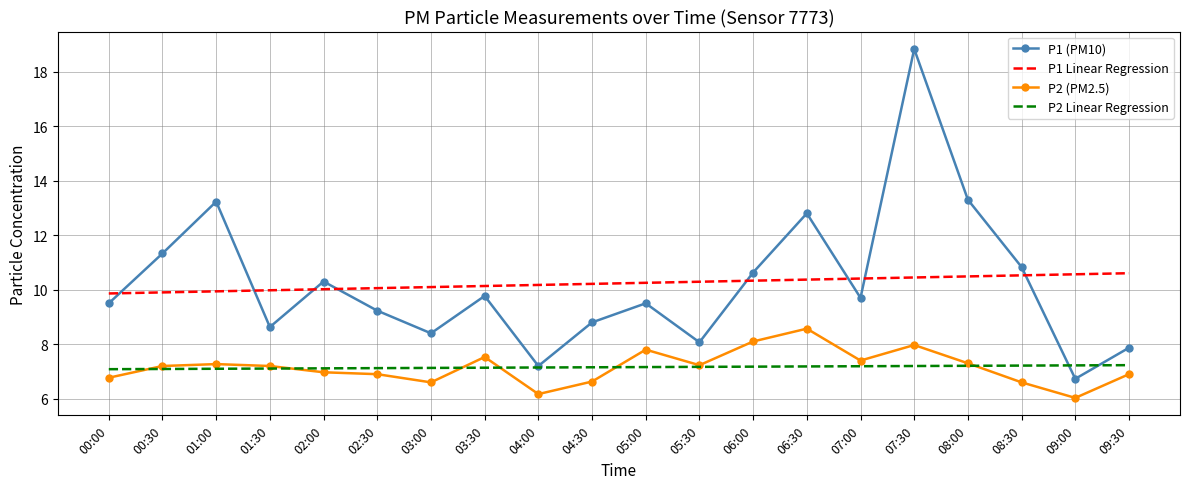

Which series changed the most between 06:30 and 09:30?

P1 (PM10)